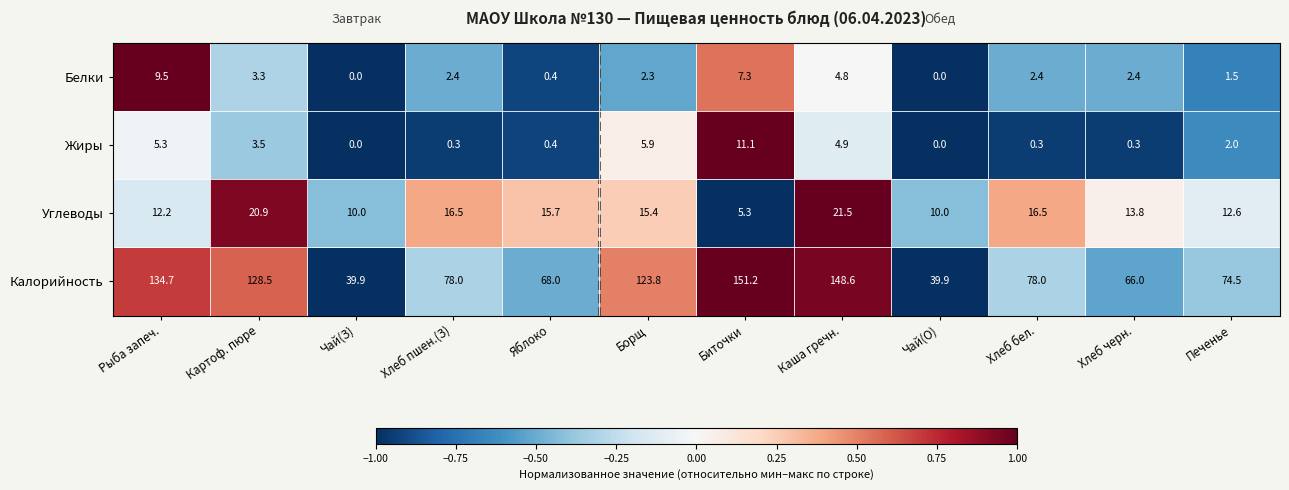

What is the difference between the highest and lowest values at Каша гречн.?

143.8